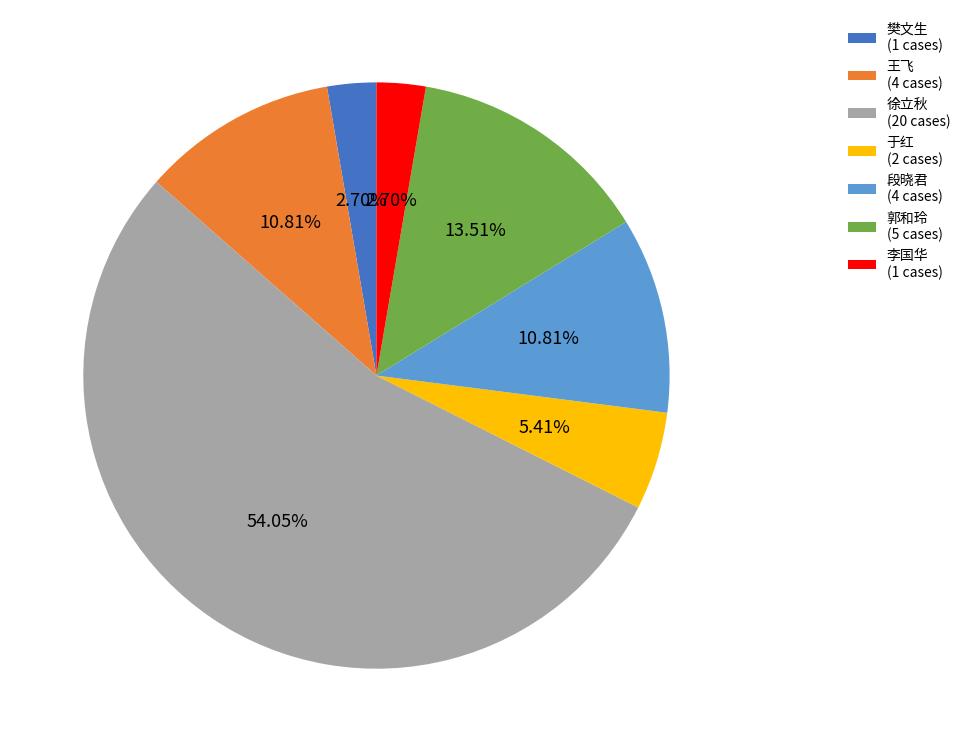

Combined, do 徐立秋 (20 cases) and 段晓君 (4 cases) account for over 50%?

Yes